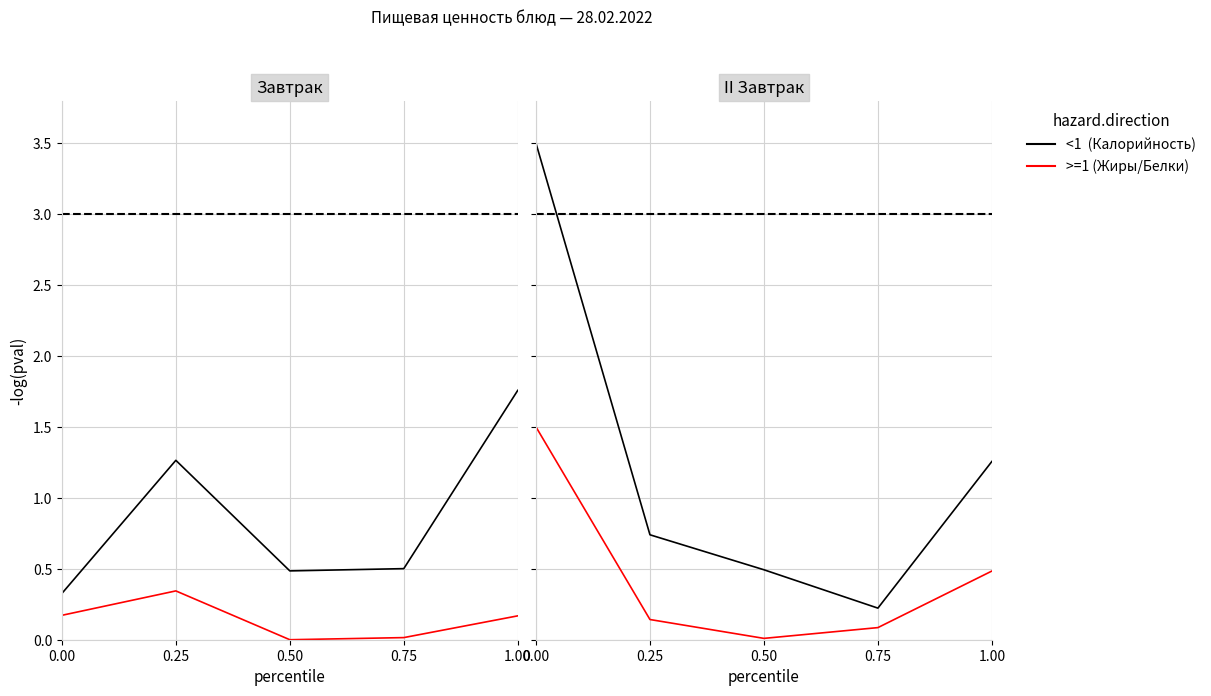

Is it true that Жиры equals 0.2 at 1.00?

False